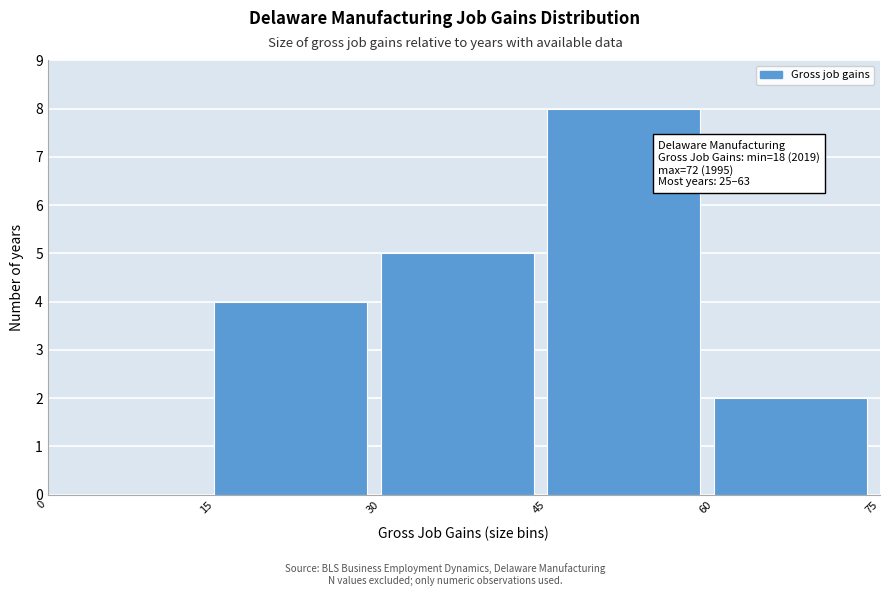

Over which range of the x-axis is the bar tallest?

45 to 60